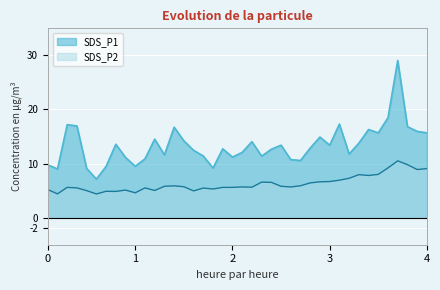

What is the lowest value of the SDS_P2 series?

4.4